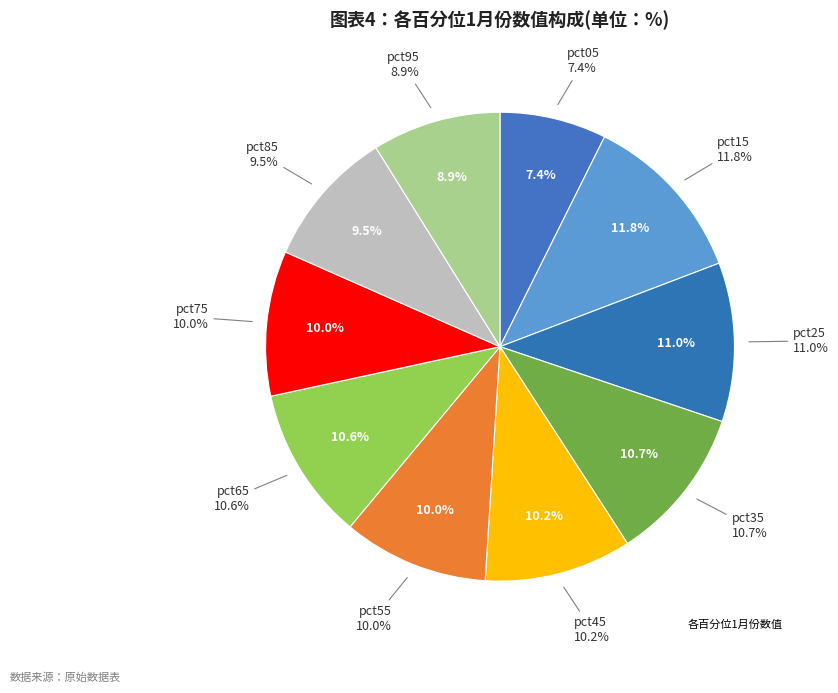

Rank the categories by value from lowest to highest.

pct05, pct95, pct85, pct75, pct55, pct45, pct65, pct35, pct25, pct15